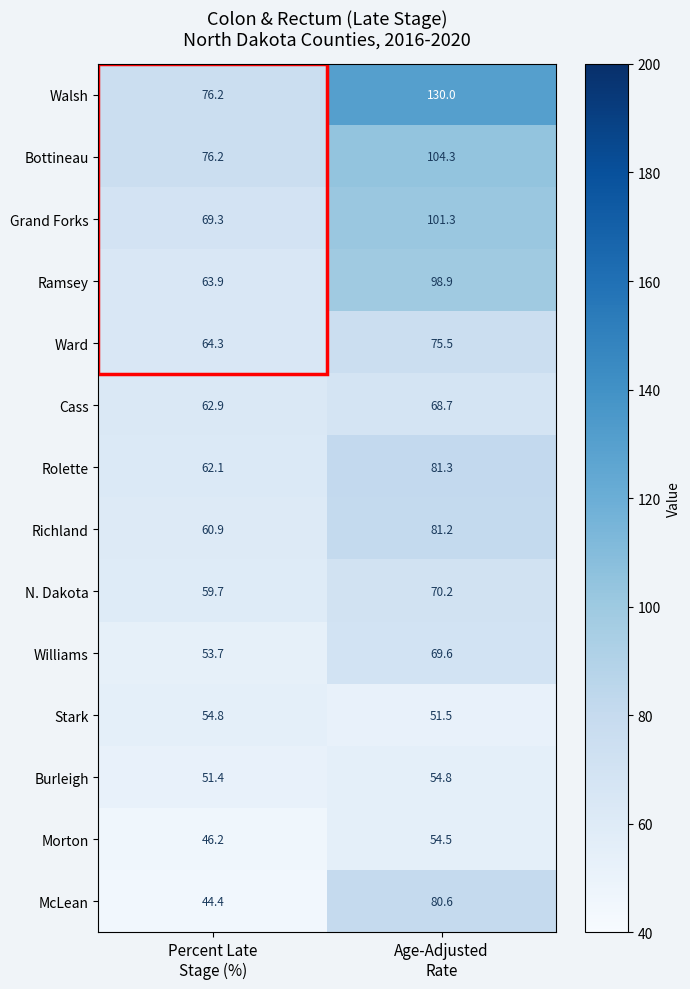

Which series has the widest spread of values?

Walsh